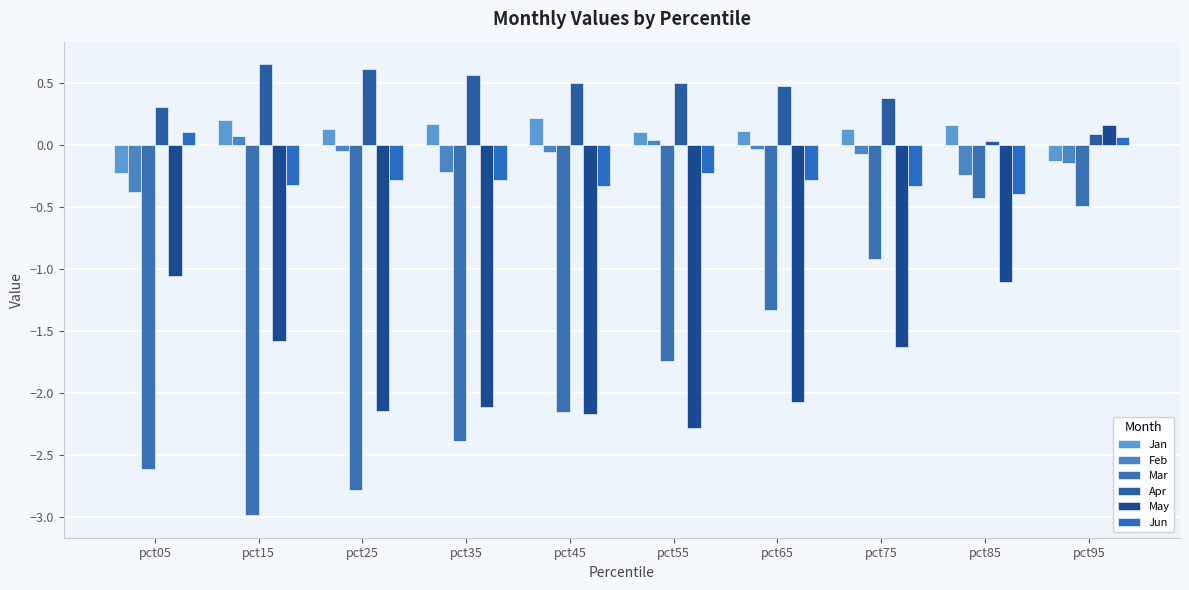

How many bars are there in each group?

6